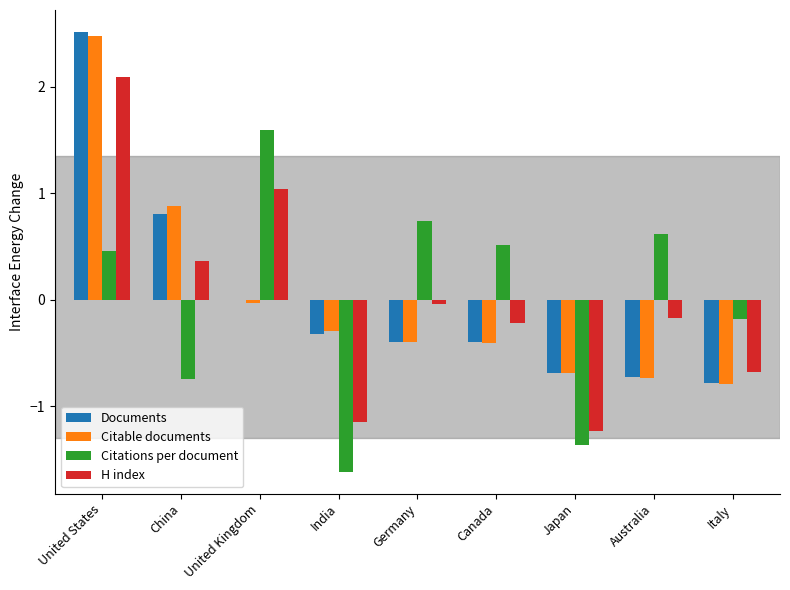

What is the total value across all series at India?

-3.4